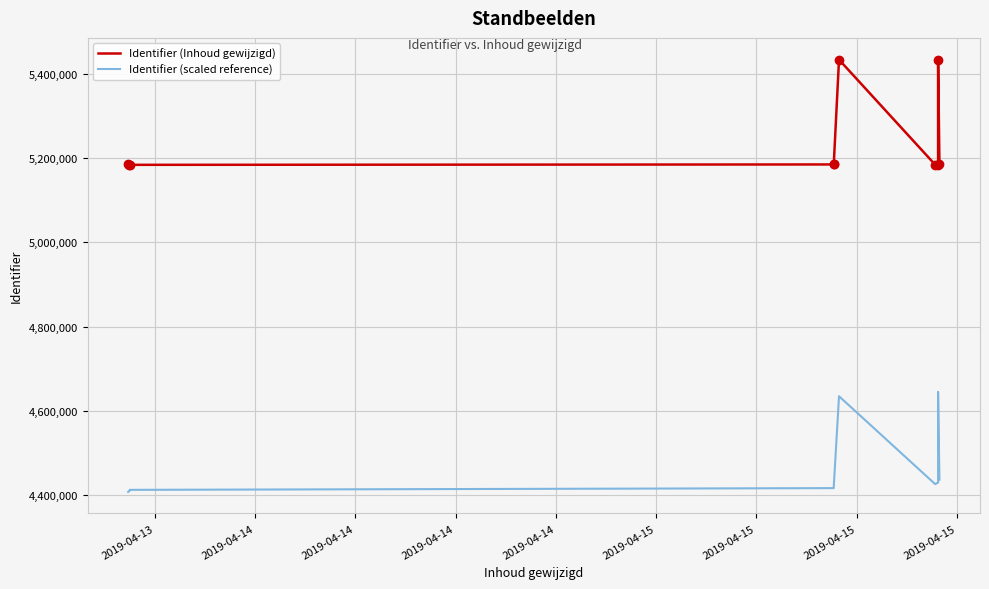

The value of Identifier (Inhoud gewijzigd) at 2019-04-15 is 8674601.4. True or false?

False